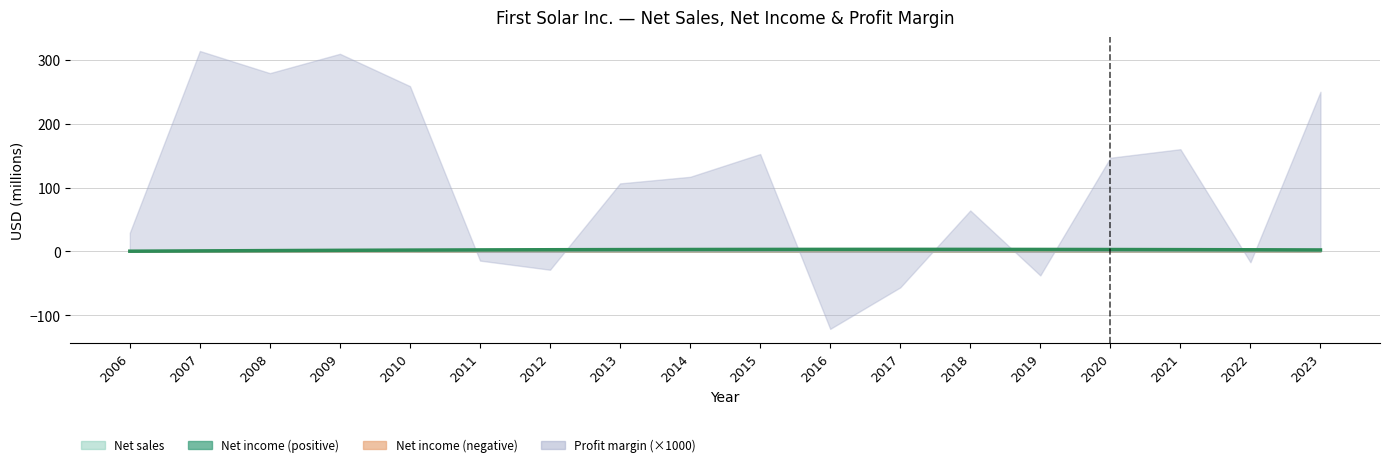

What is the average value?

2.5